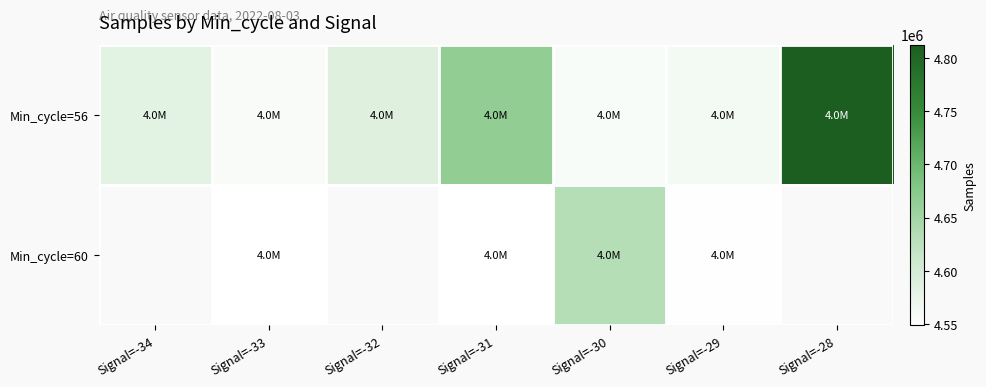

What is the sum of all Min_cycle=56 values?

32324873.0